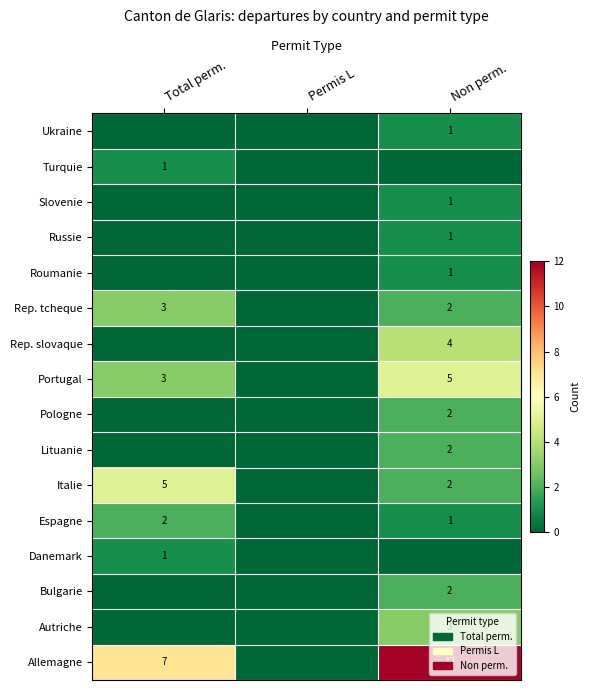

The value of Pologne at Non perm. is 3. True or false?

False